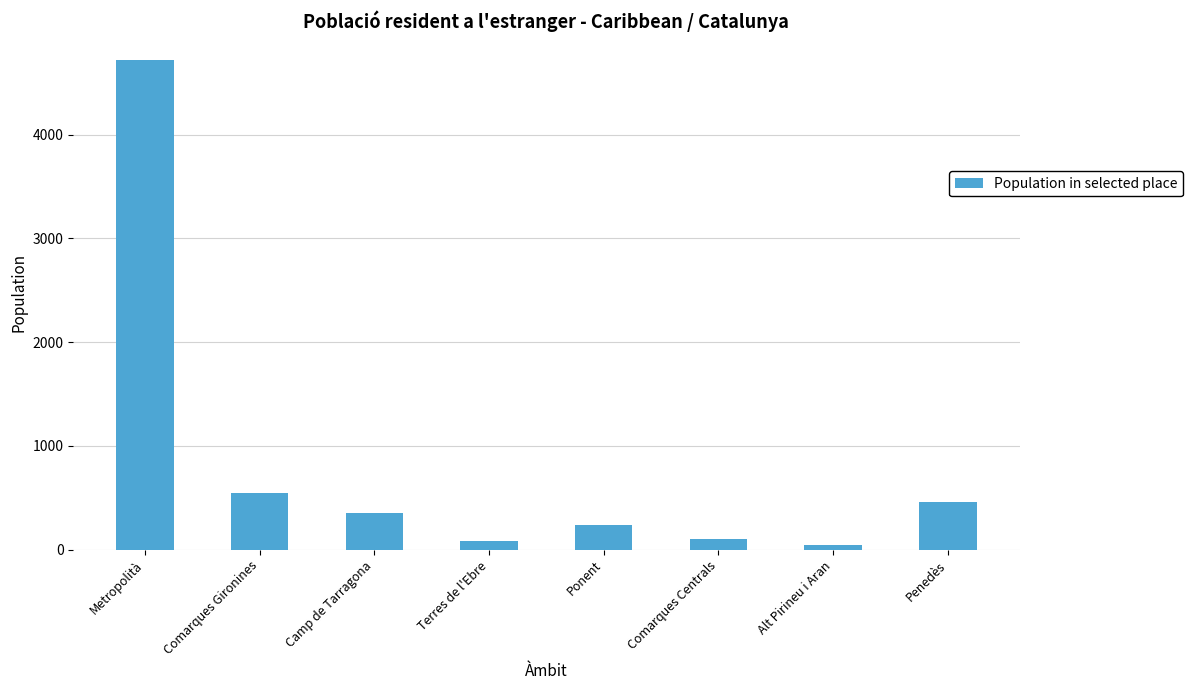

Where is the data nearest to the value 2380?

Comarques Gironines